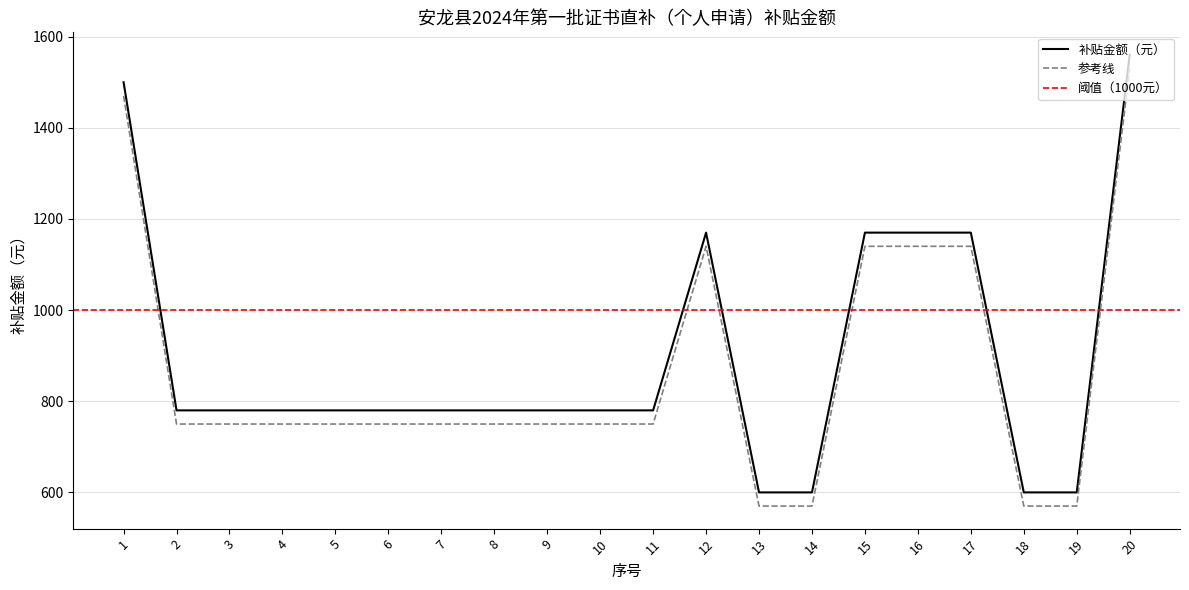

True or false: the data has more than 2 interior local peaks.

False